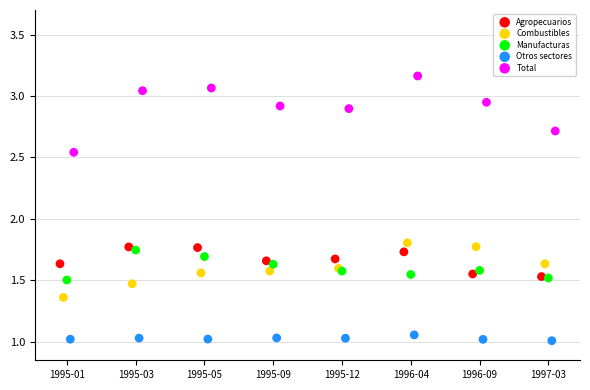

Which series contains the lowest Y value?

Otros sectores